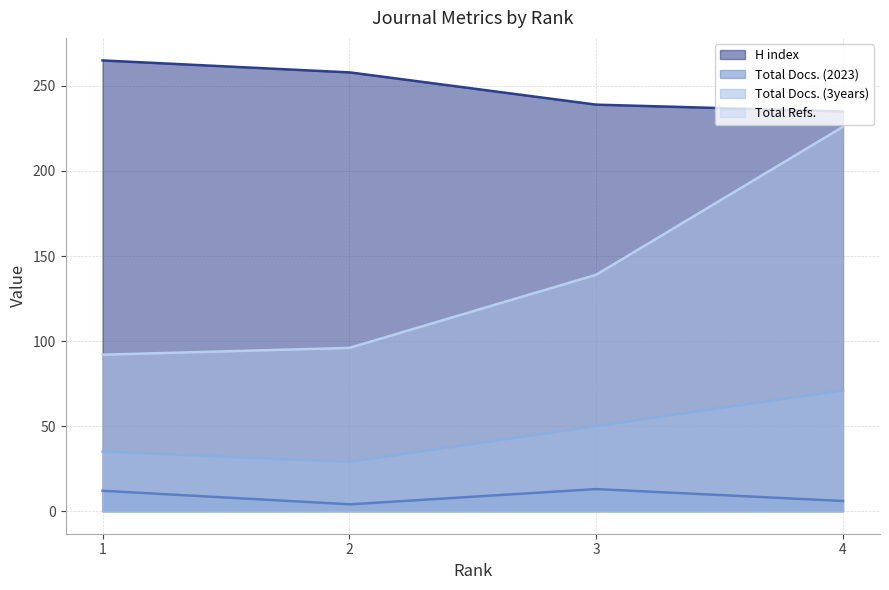

Where does the Total Docs. (2023) series first go above 12?

3